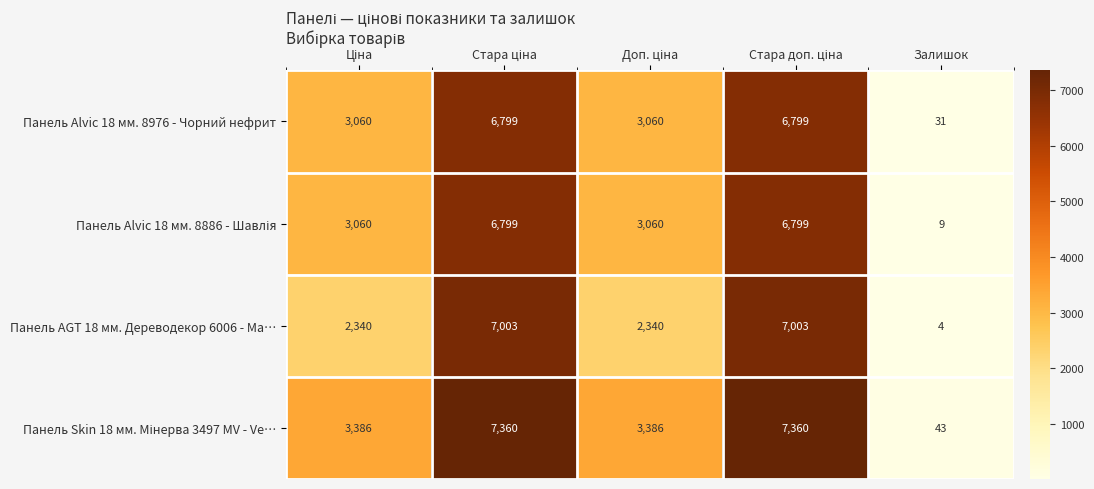

How many Панель AGT 18 мм. Дереводекор 6006 - Ма… values are between 2340 and 7003?

4